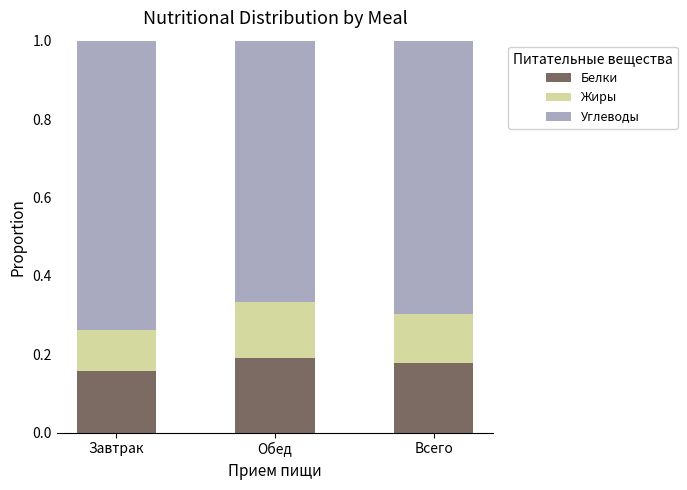

What is the sum of the Белки values at Обед and Завтрак?

0.3